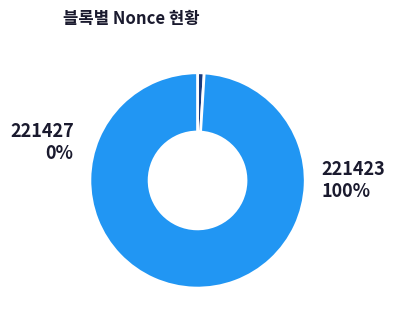

Combined, what portion of the pie is 221423 and 221427?

100.0%